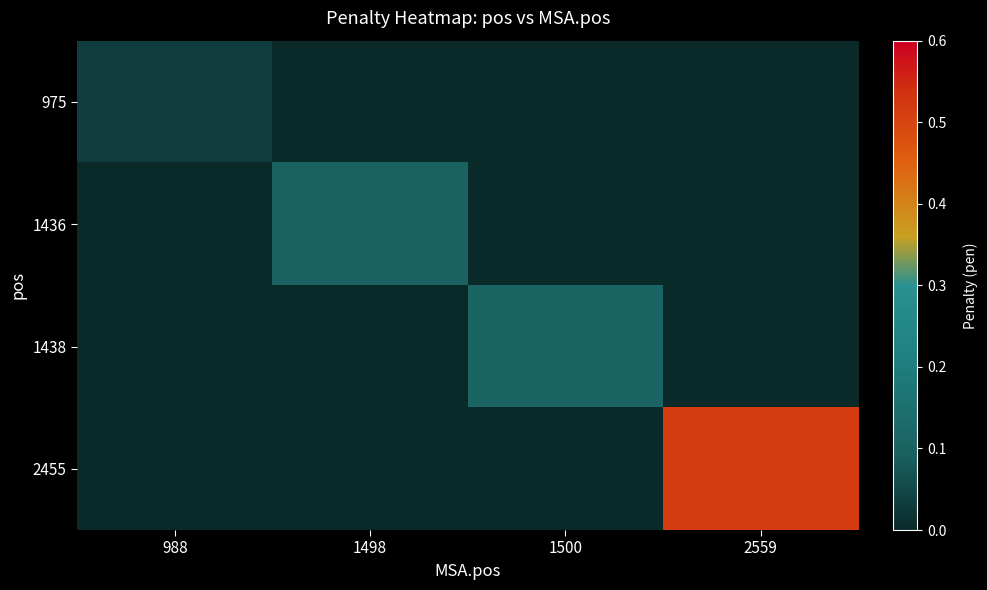

Reading left to right, extract all data points from this chart.

975: 988=0.0	1498=0.0	1500=0.0	2559=0.0
1436: 988=0.0	1498=0.1	1500=0.0	2559=0.0
1438: 988=0.0	1498=0.0	1500=0.1	2559=0.0
2455: 988=0.0	1498=0.0	1500=0.0	2559=0.5